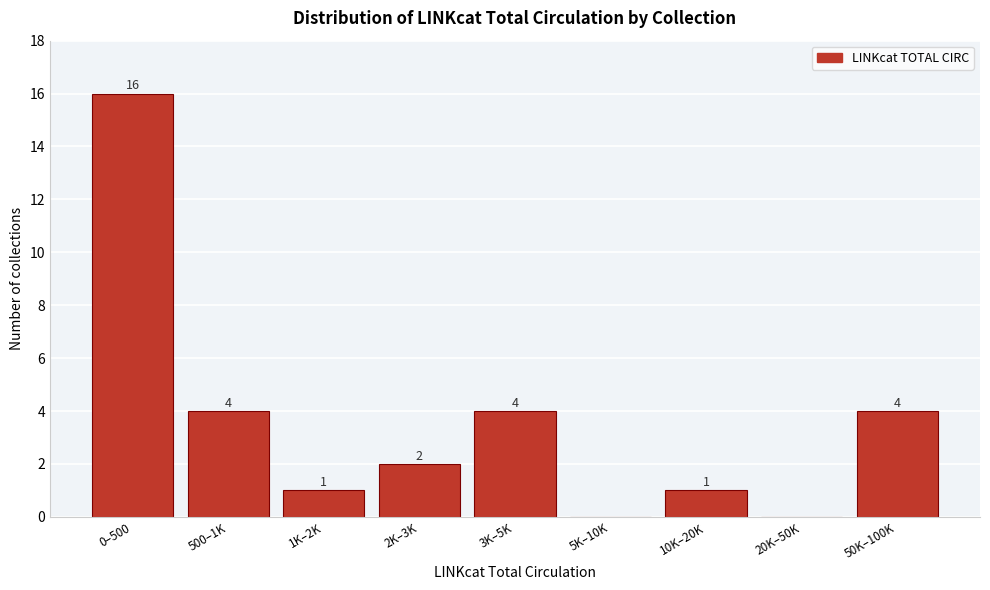

Reading left to right, transcribe all the data shown in this chart.

0–500=16	500–1K=4	1K–2K=1	2K–3K=2	3K–5K=4	5K–10K=0	10K–20K=1	20K–50K=0	50K–100K=4